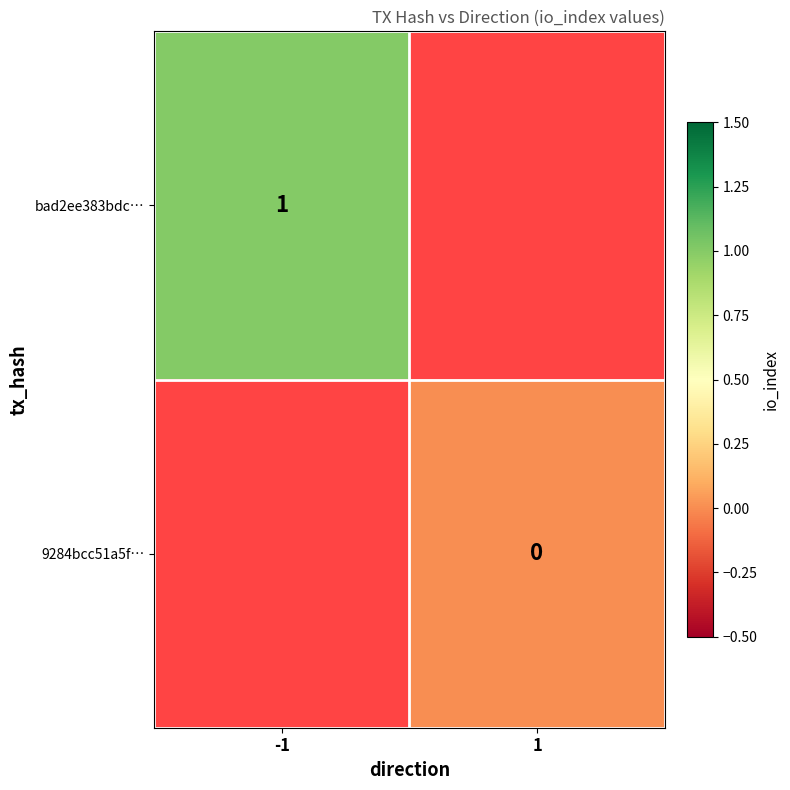

At how many categories does at least one series exceed 0?

1